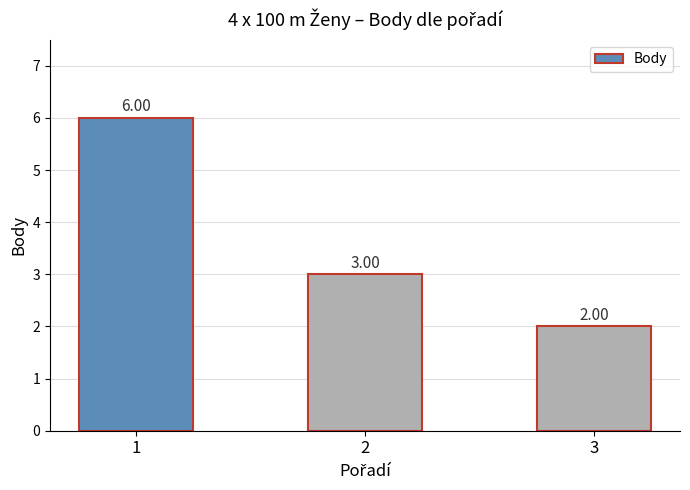

Which category has the highest value across all series?

1